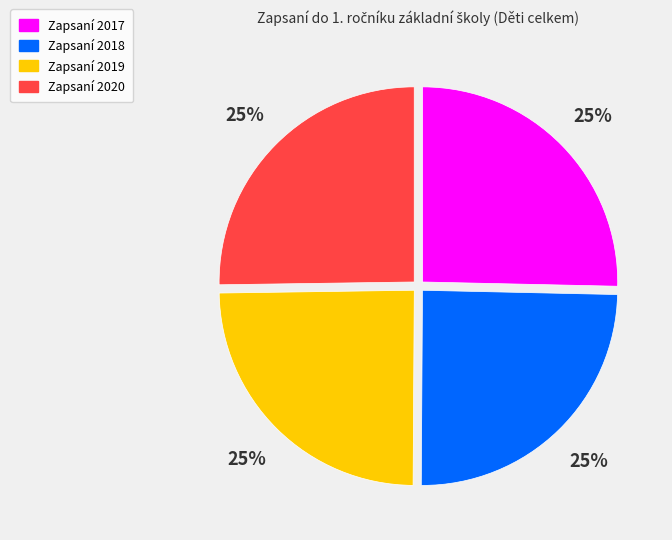

To the nearest percent, what is the average slice percentage?

25%